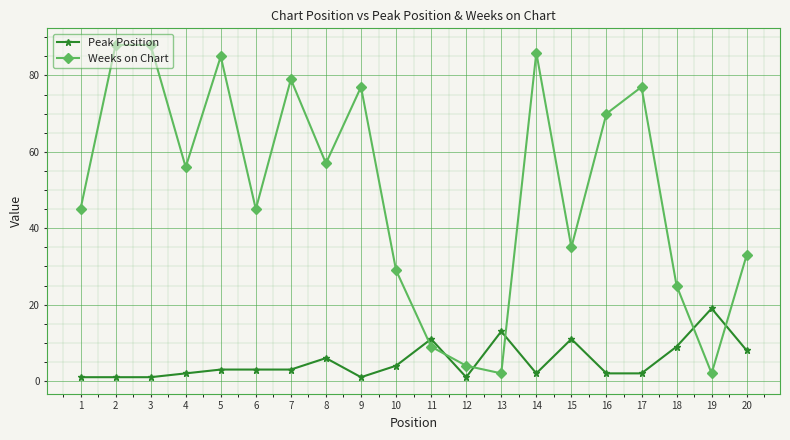

Is it true that Weeks on Chart equals 35 at 15?

True